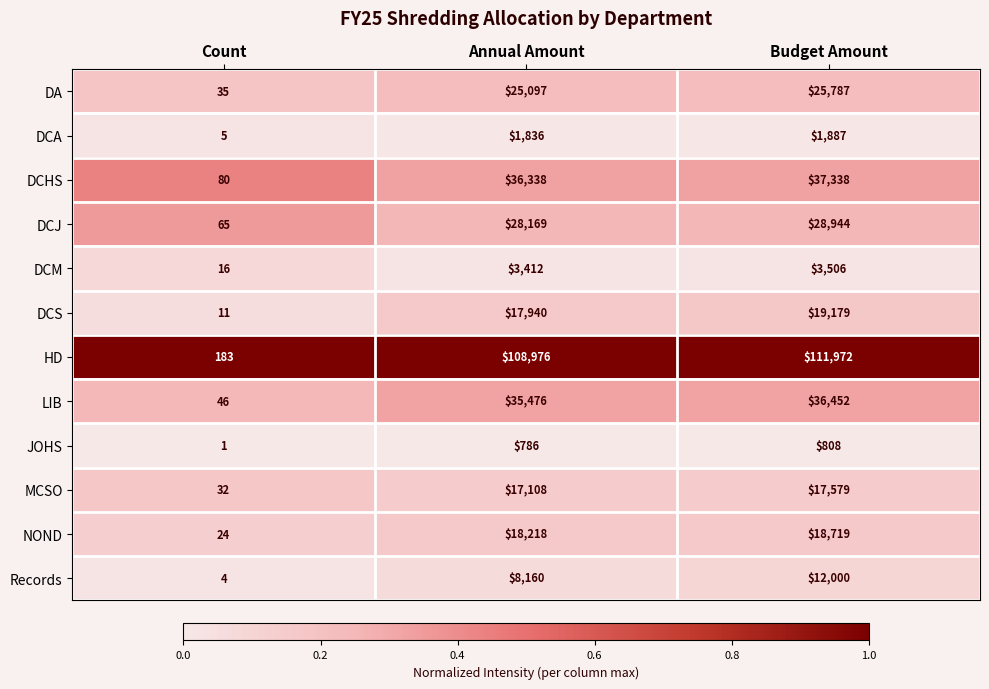

Rank the series by their maximum value, from highest to lowest.

HD, DCHS, LIB, DCJ, DA, DCS, NOND, MCSO, Records, DCM, DCA, JOHS